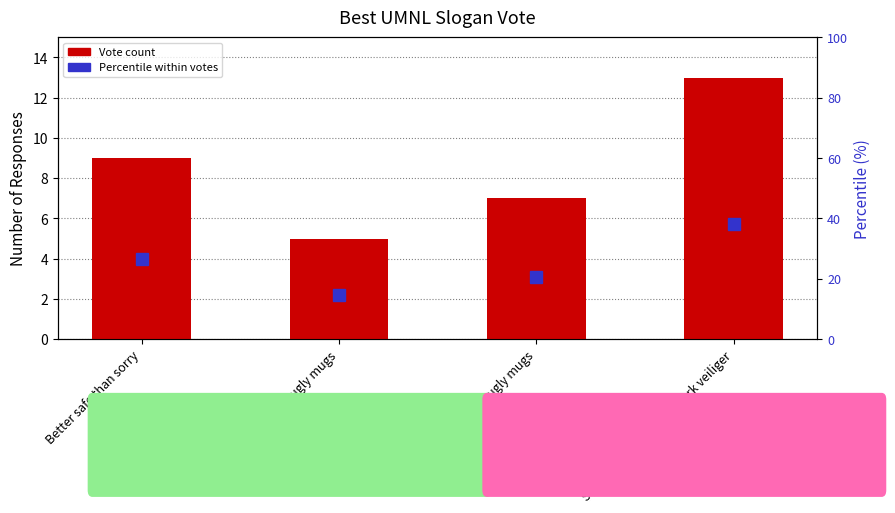

Reading left to right, transcribe all the data shown in this chart.

Vote Count: Better safe than sorry=9.0	Safety first ugly mugs=5.0	She checks ugly mugs=7.0	Samen maken we sekswerk veiliger=13.0
Percentile within votes: Better safe than sorry=26.5	Safety first ugly mugs=14.7	She checks ugly mugs=20.6	Samen maken we sekswerk veiliger=38.2